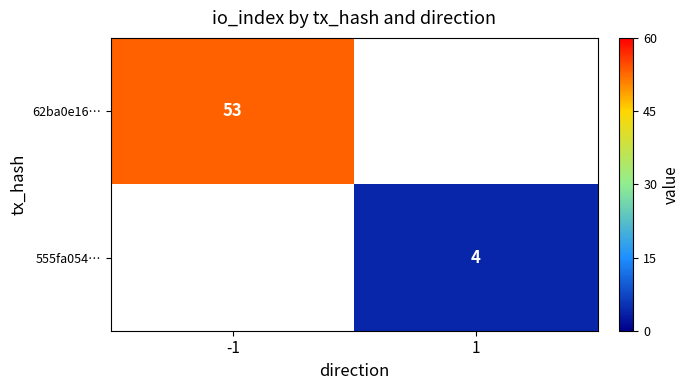

Which has a higher value, -1 or 1?

-1